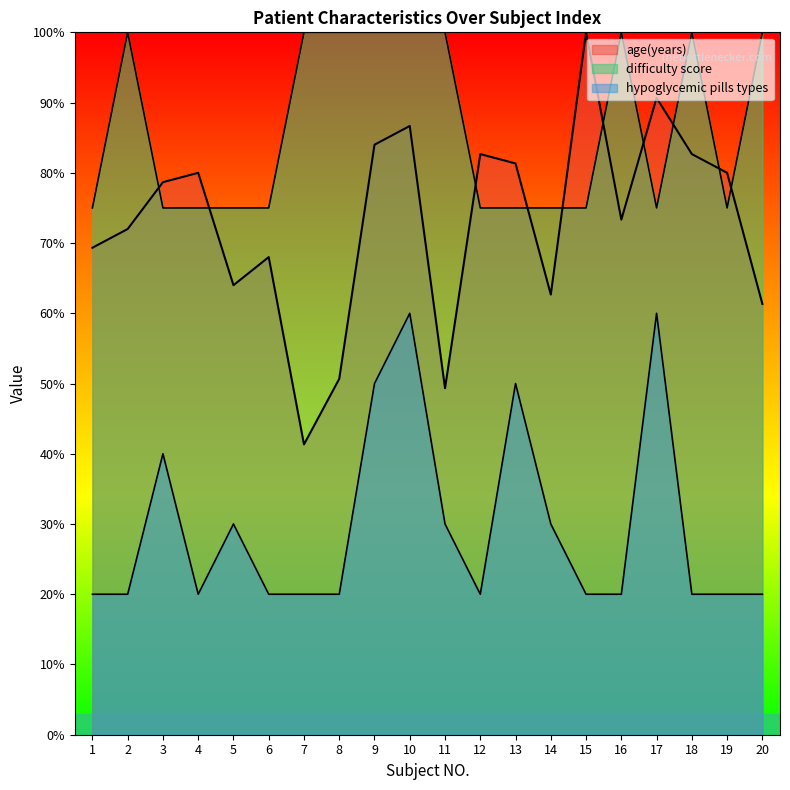

True or false: hypoglycemic pills types has a value of 20.0 at 4.

True